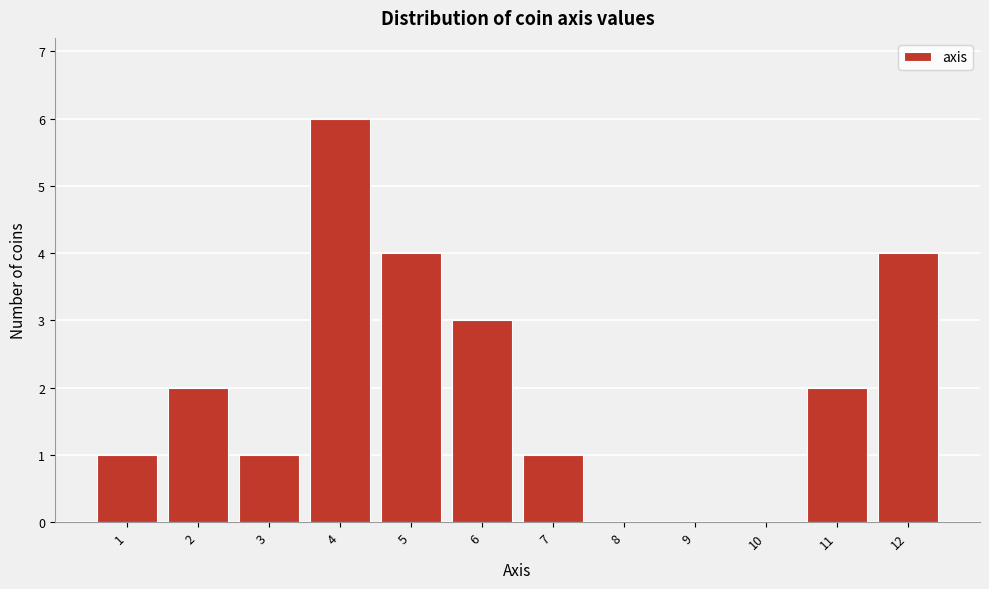

Which range on the x-axis has the tallest bar?

3.5 to 4.5